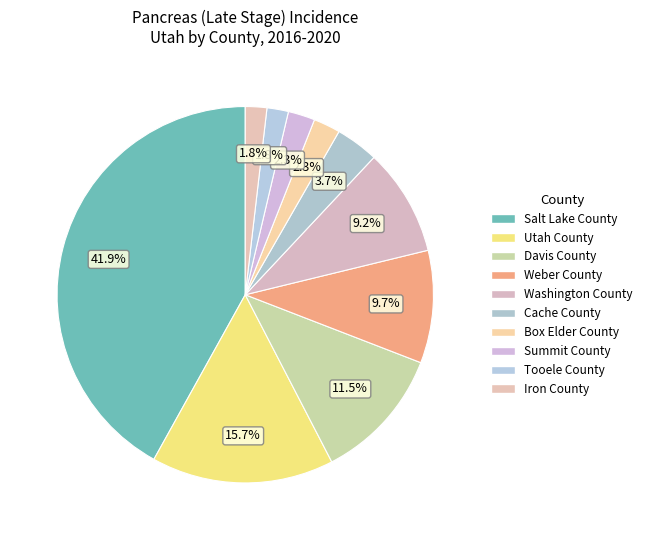

To the nearest percent, what portion does Box Elder County represent?

2%